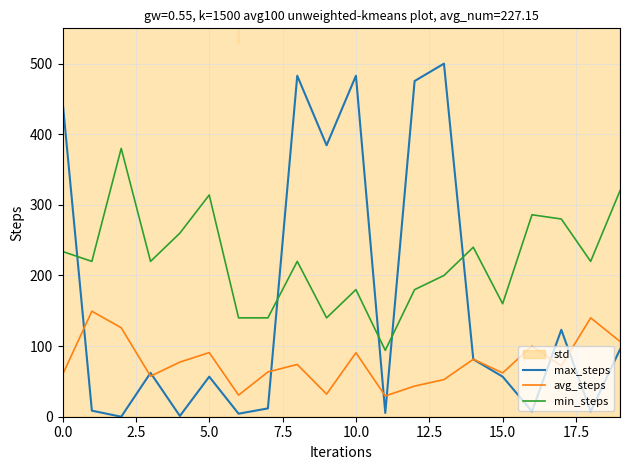

Reading left to right, what are all the values shown in this chart?

max_steps: 447.5	8.6	0.0	62.1	1.1	56.7	4.3	11.8	482.9	384.4	482.9	5.4	475.4	500.0	81.4	56.7	7.5	123.1	7.5	95.3
avg_steps: 59.4	149.4	126.0	57.4	77.4	90.8	30.6	63.4	74.0	32.0	90.6	29.4	43.4	52.6	81.4	62.0	100.0	72.0	140.0	106.6
min_steps: 234.0	220.0	380.0	220.0	260.0	314.0	140.0	140.0	220.0	140.0	180.0	94.0	180.0	200.0	240.0	160.0	286.0	280.0	220.0	320.0